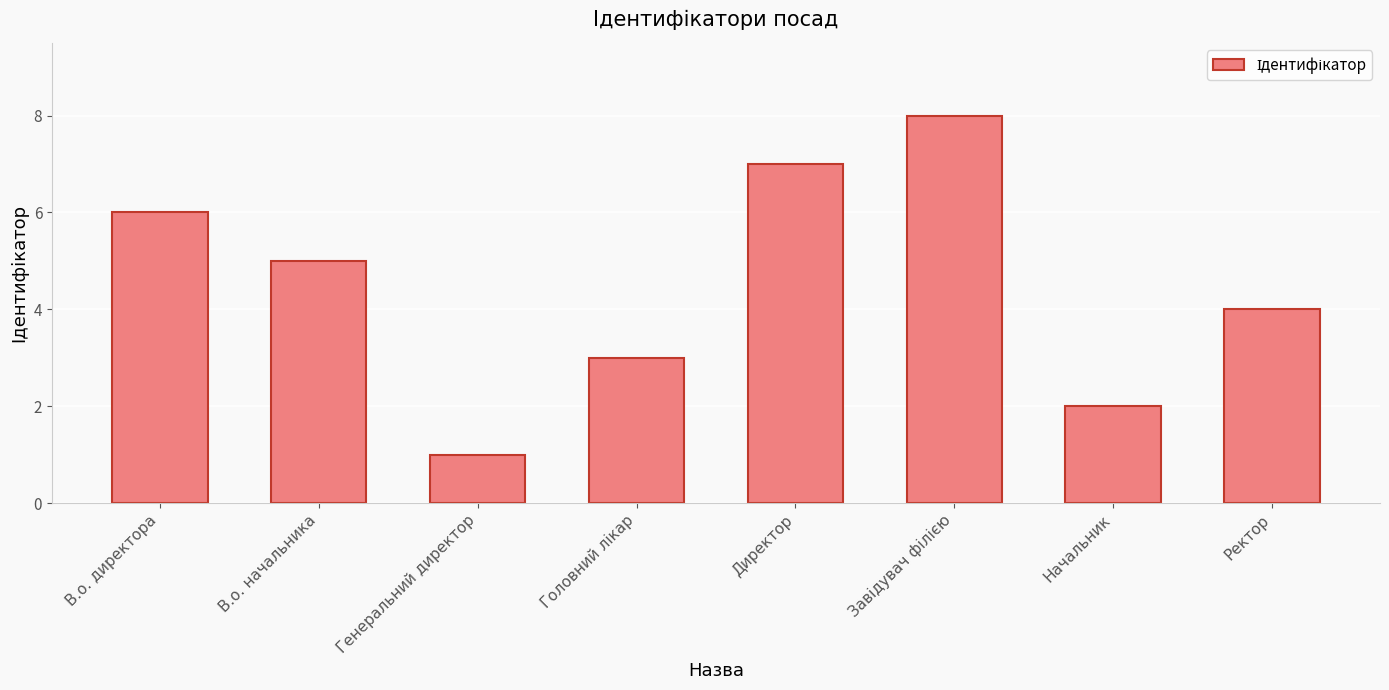

How many categories are shown in the chart?

8